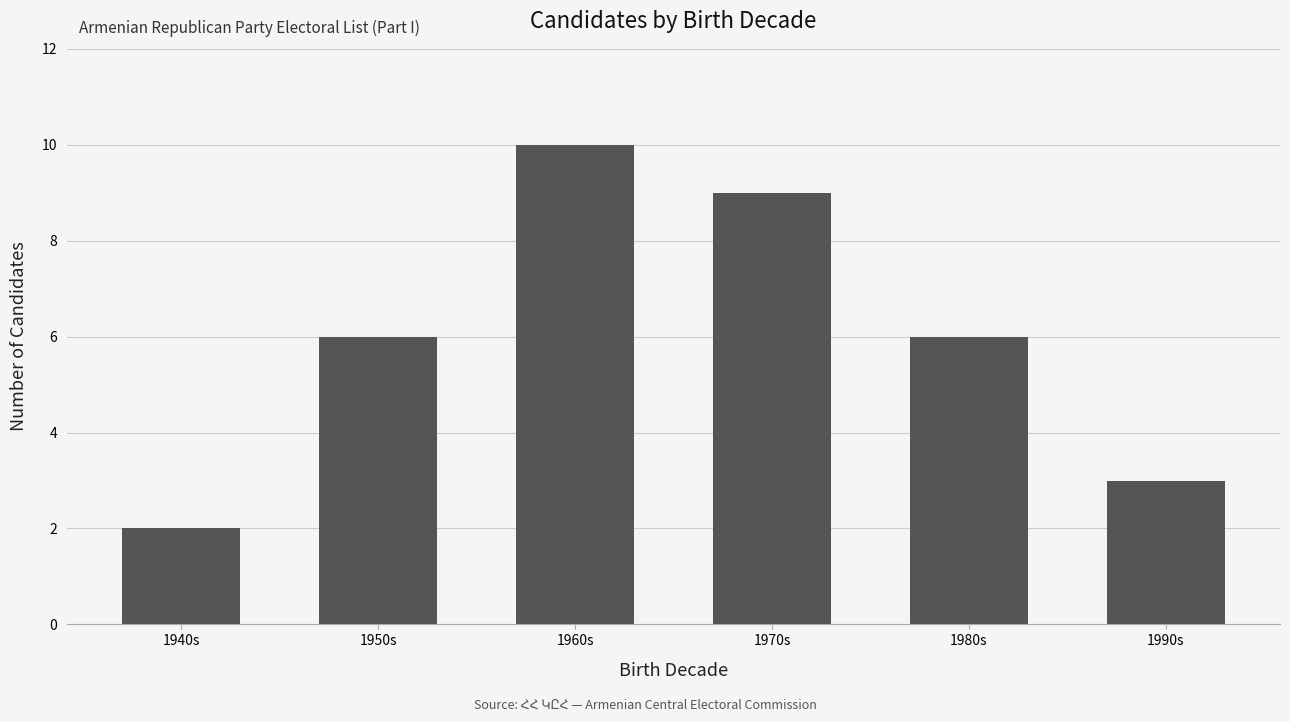

What position from the left is 1990s?

6